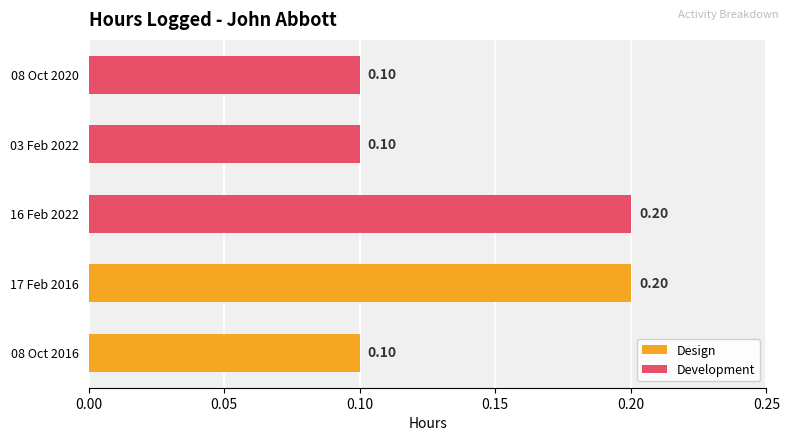

What is the average value?

0.1